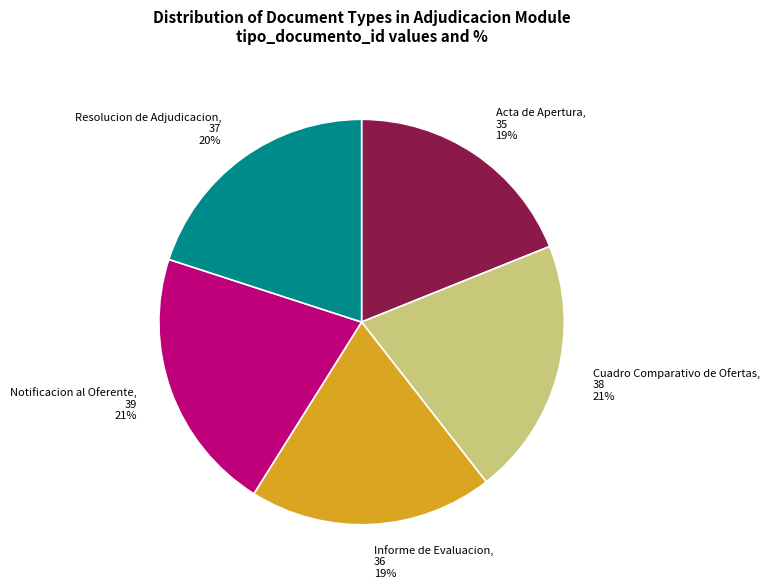

The Resolucion de Adjudicacion slice represents 5% of the pie. True or false?

False